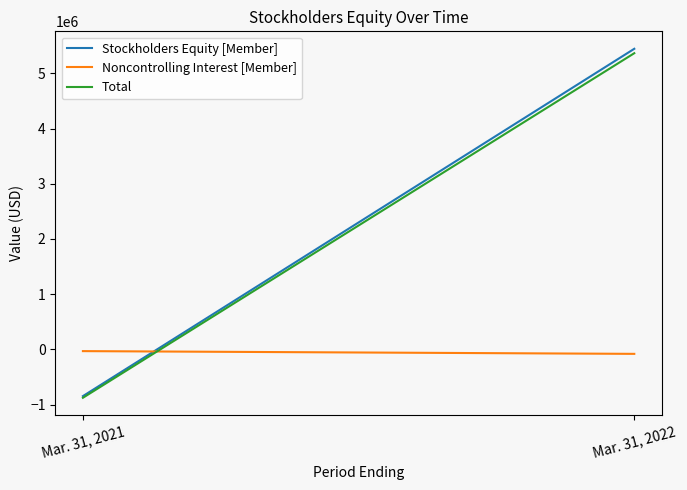

List the labels in order of Noncontrolling Interest [Member] value, smallest first.

Mar. 31, 2022, Mar. 31, 2021